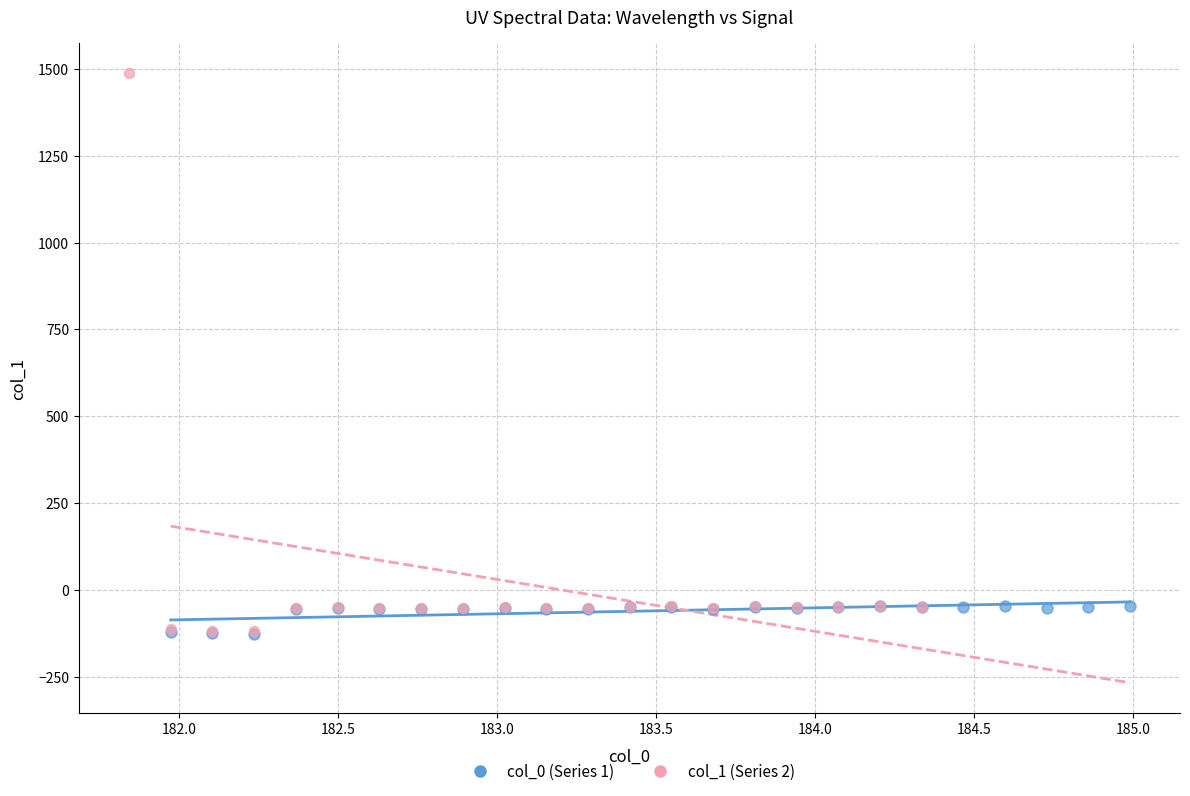

Which series contains the highest Y value?

col_1 (Series 2)